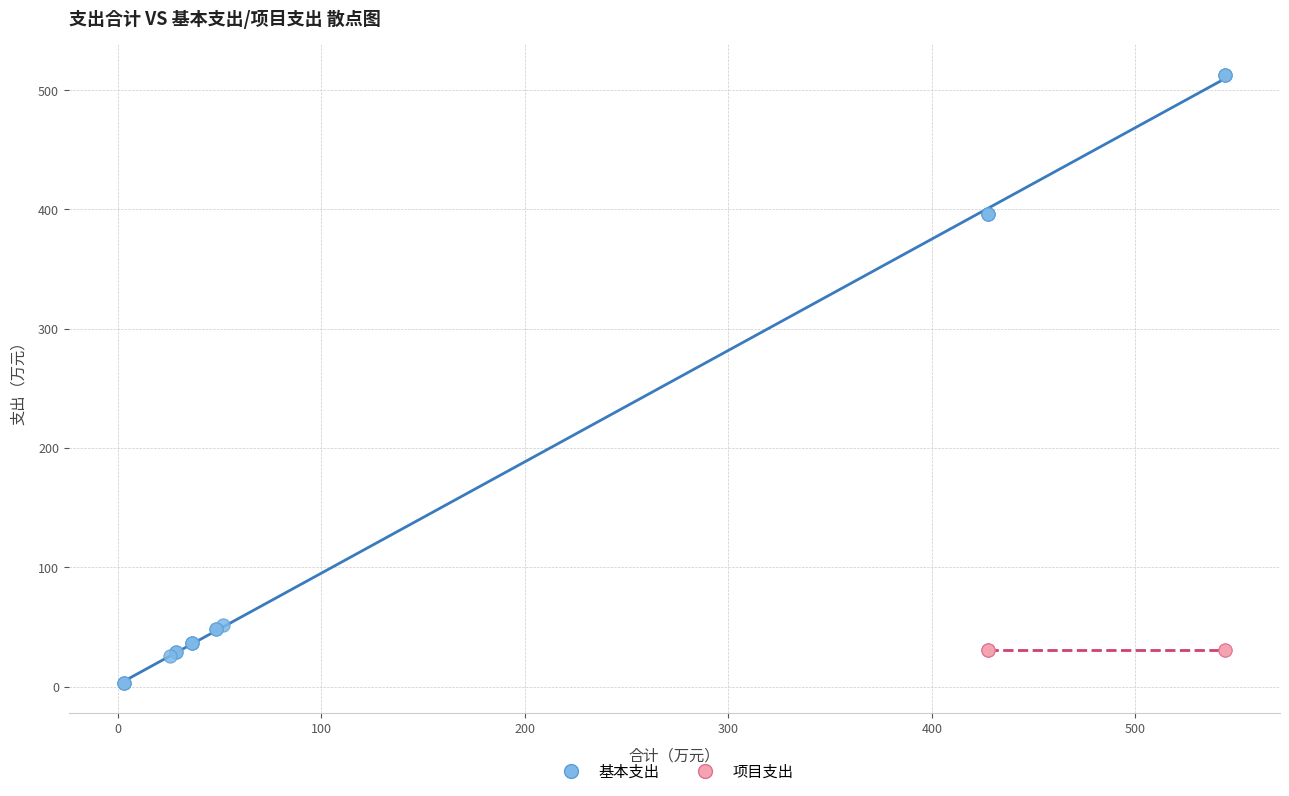

Which series reaches the minimum Y coordinate?

基本支出